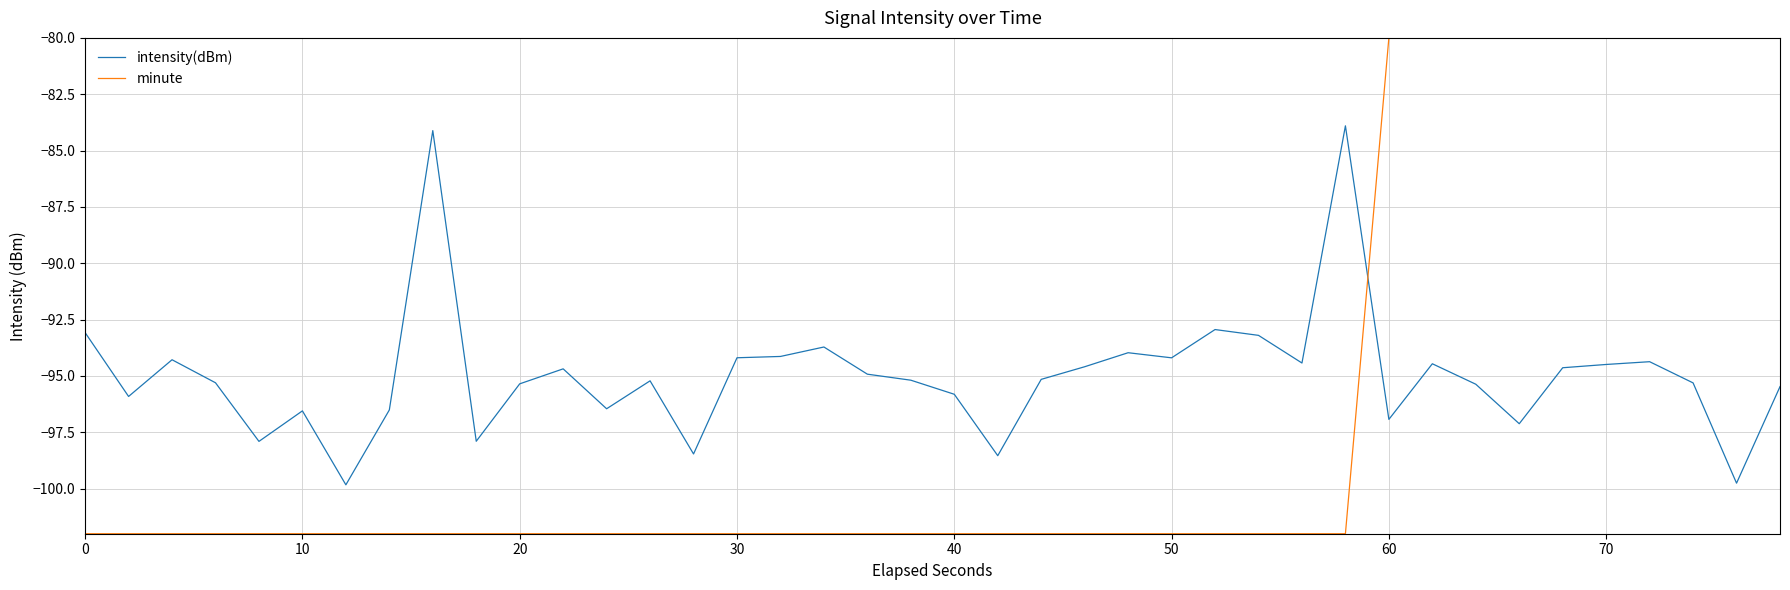

True or false: minute and intensity(dBm) intersect in this chart.

True